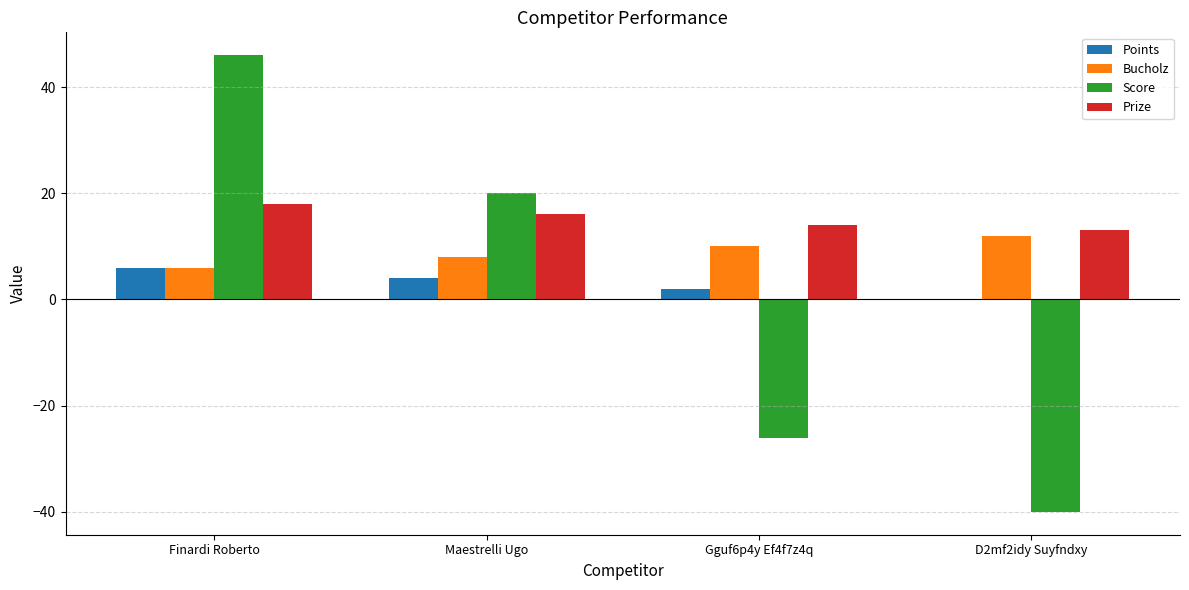

What is the difference between the Bucholz values at Gguf6p4y Ef4f7z4q and D2mf2idy Suyfndxy?

2